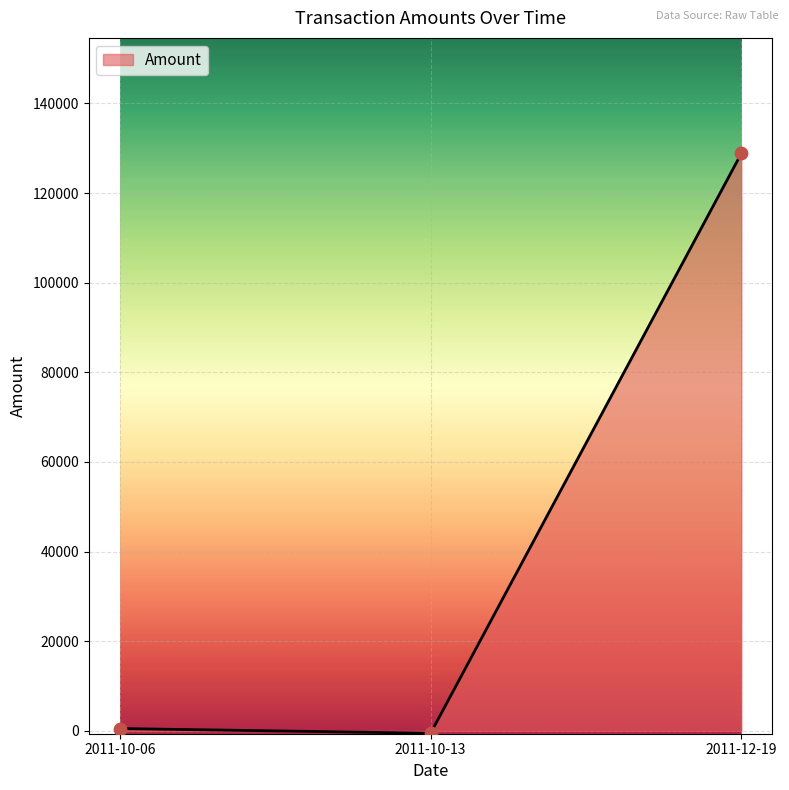

What is the maximum value shown in the chart?

128854.1